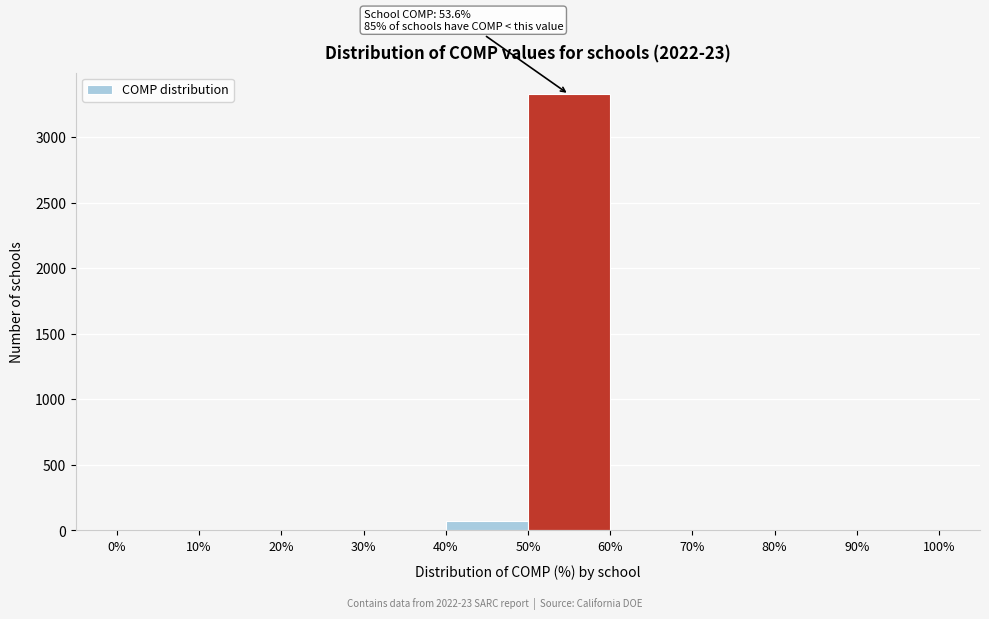

Which range on the x-axis has the tallest bar?

50% to 60%